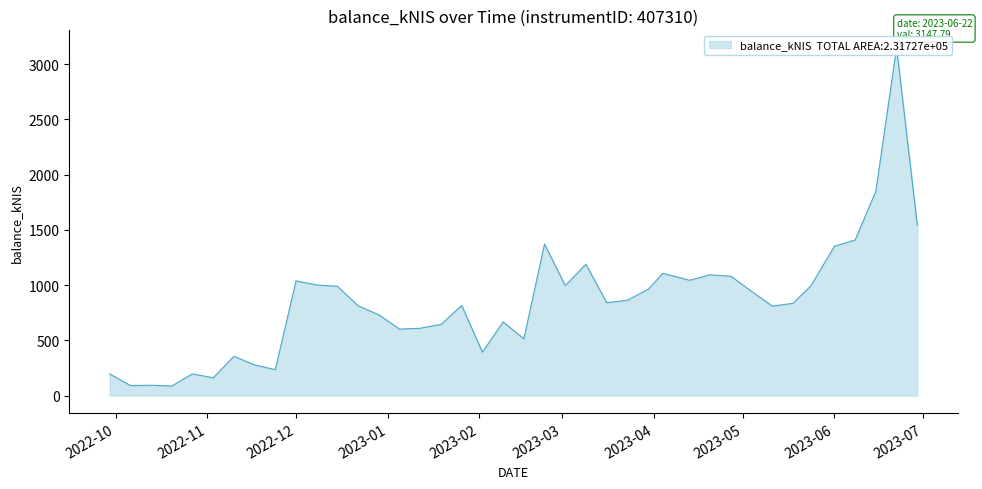

What is the sum of all values?

33924.4